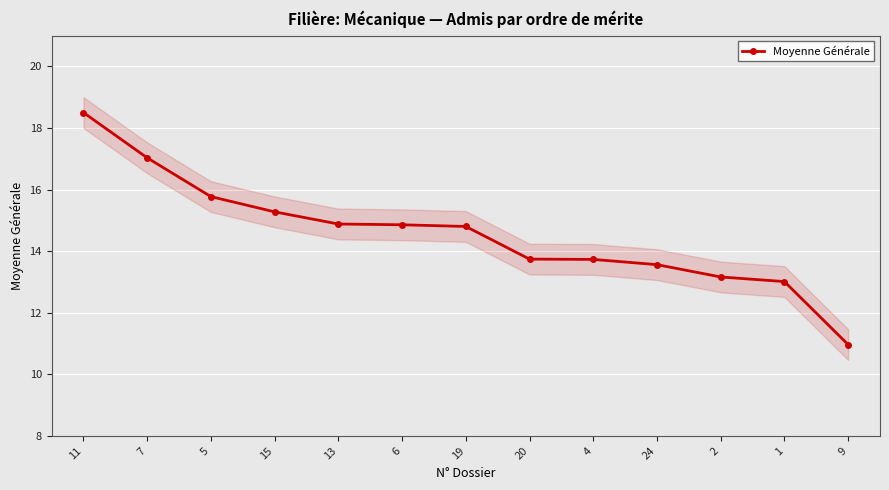

At which label does the data first exceed 14?

11